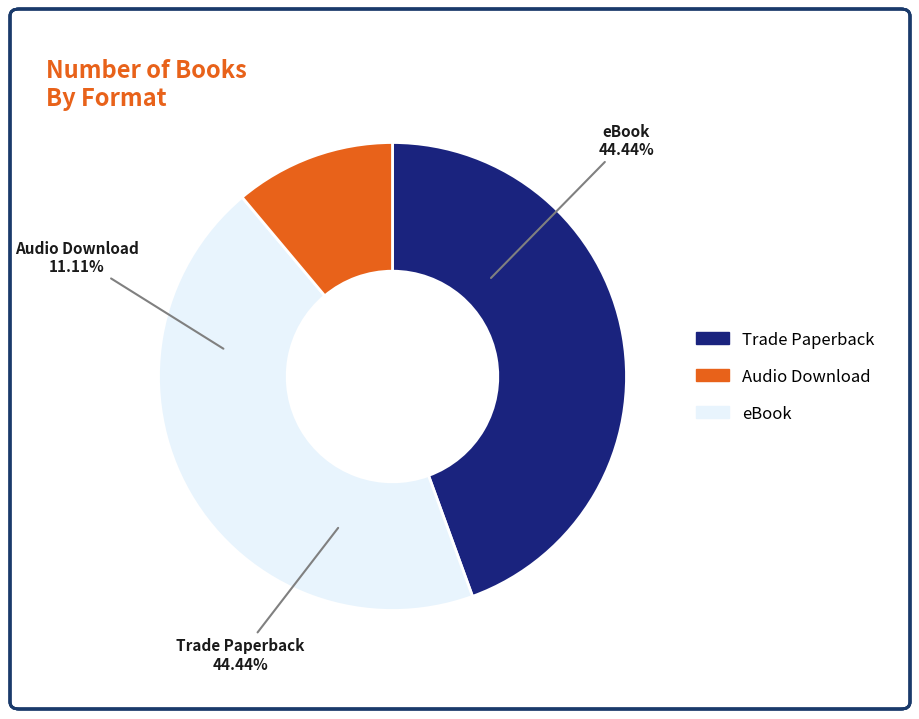

True or false: eBook accounts for 44% of the total.

True